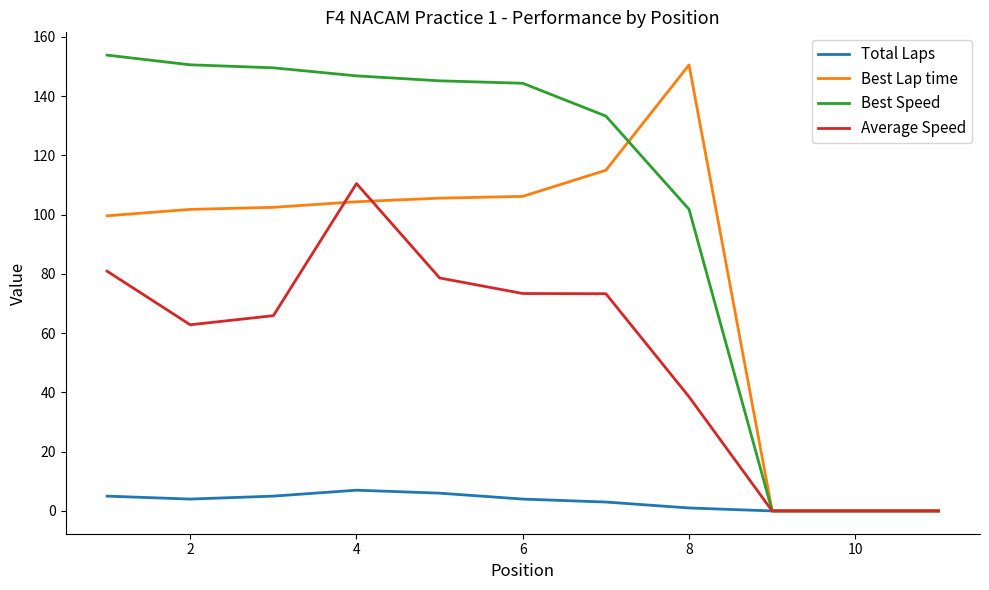

Which series has the largest total across all categories?

Best Speed